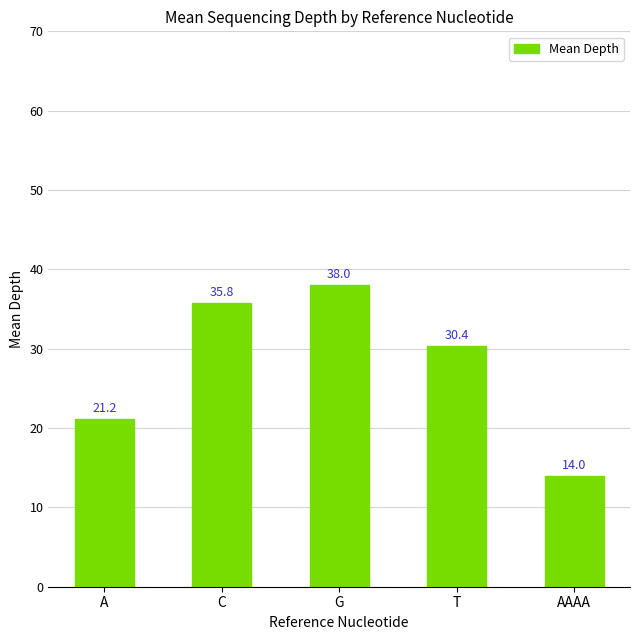

Which label corresponds to the smallest value in the chart?

AAAA